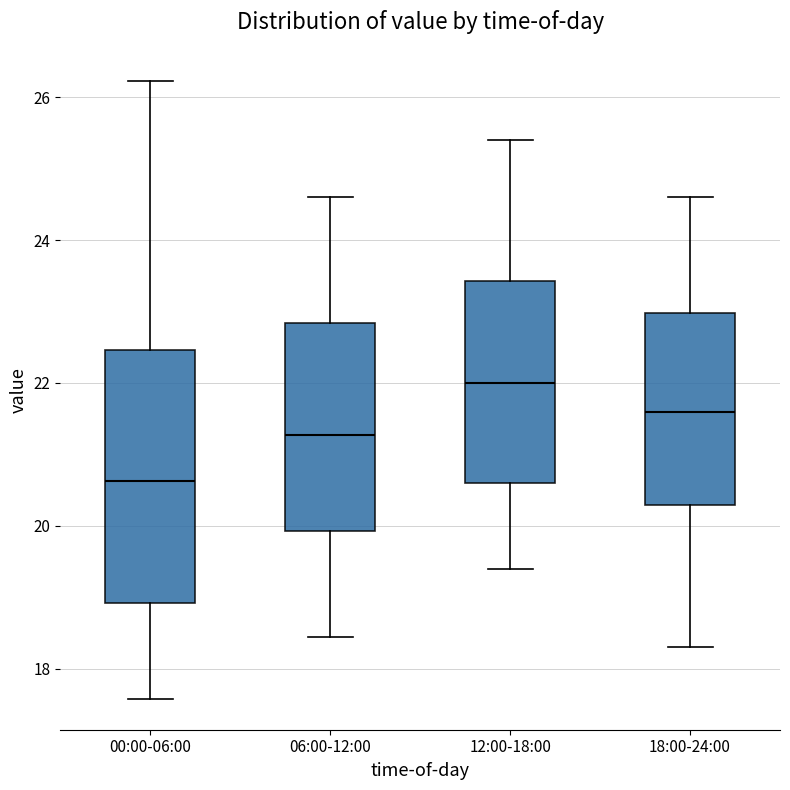

Reading left to right, transcribe this box plot: for each box, give where its median line is, the range the box spans, and where its two whiskers end, as read against the y-axis. The values are not printed on the chart, so give them approximately, as read against the axis.

00:00-06:00: median 20.6, box 19.0 to 22.4, whiskers 17.6 to 26.2
06:00-12:00: median 21.2, box 20.0 to 22.8, whiskers 18.4 to 24.6
12:00-18:00: median 22.0, box 20.6 to 23.4, whiskers 19.4 to 25.4
18:00-24:00: median 21.6, box 20.2 to 23.0, whiskers 18.4 to 24.6